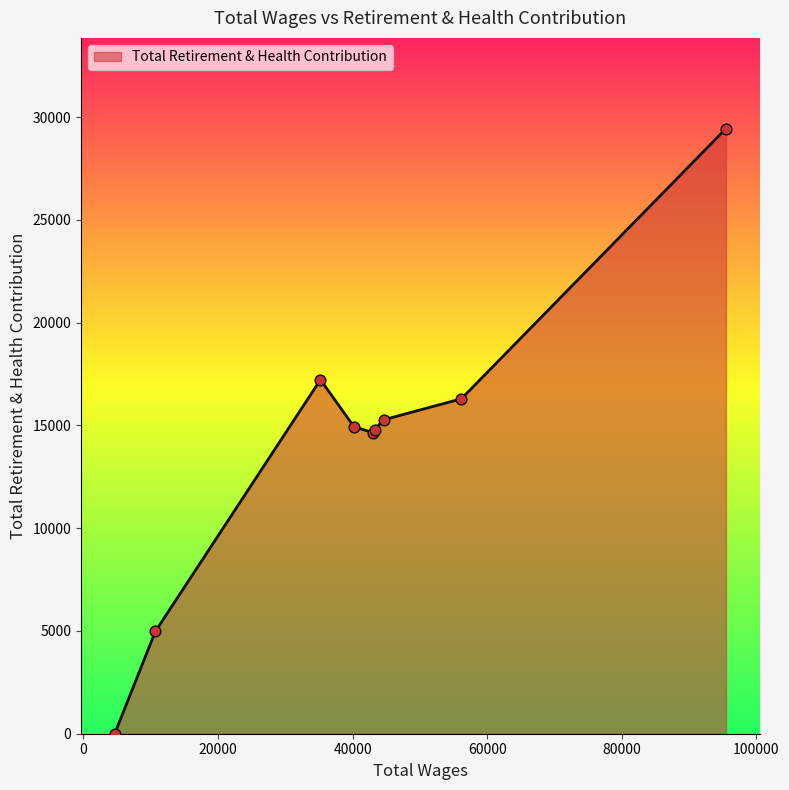

What is the greatest value displayed?

29440